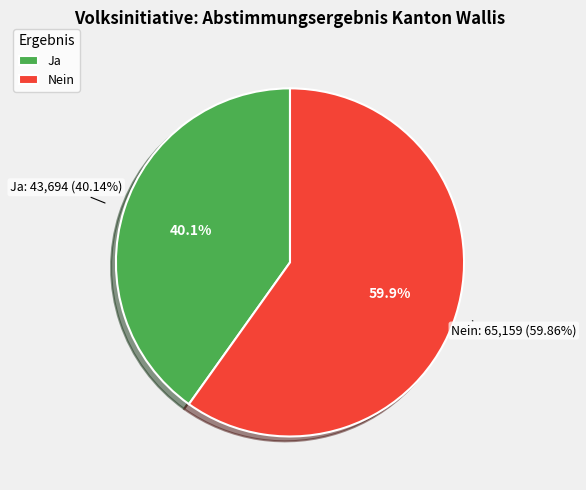

How many segments does this pie chart have?

2